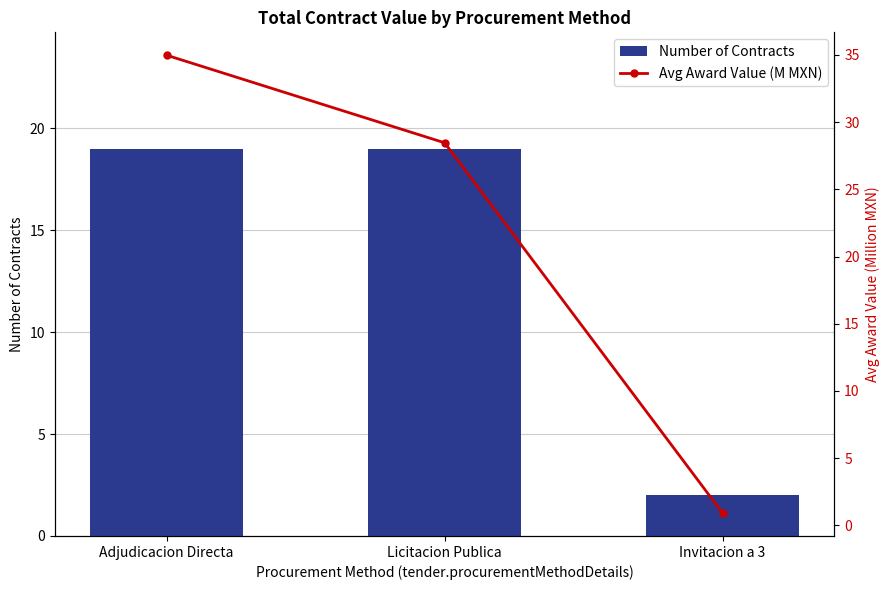

Which series has the largest total across all categories?

Avg Award Value (M MXN)